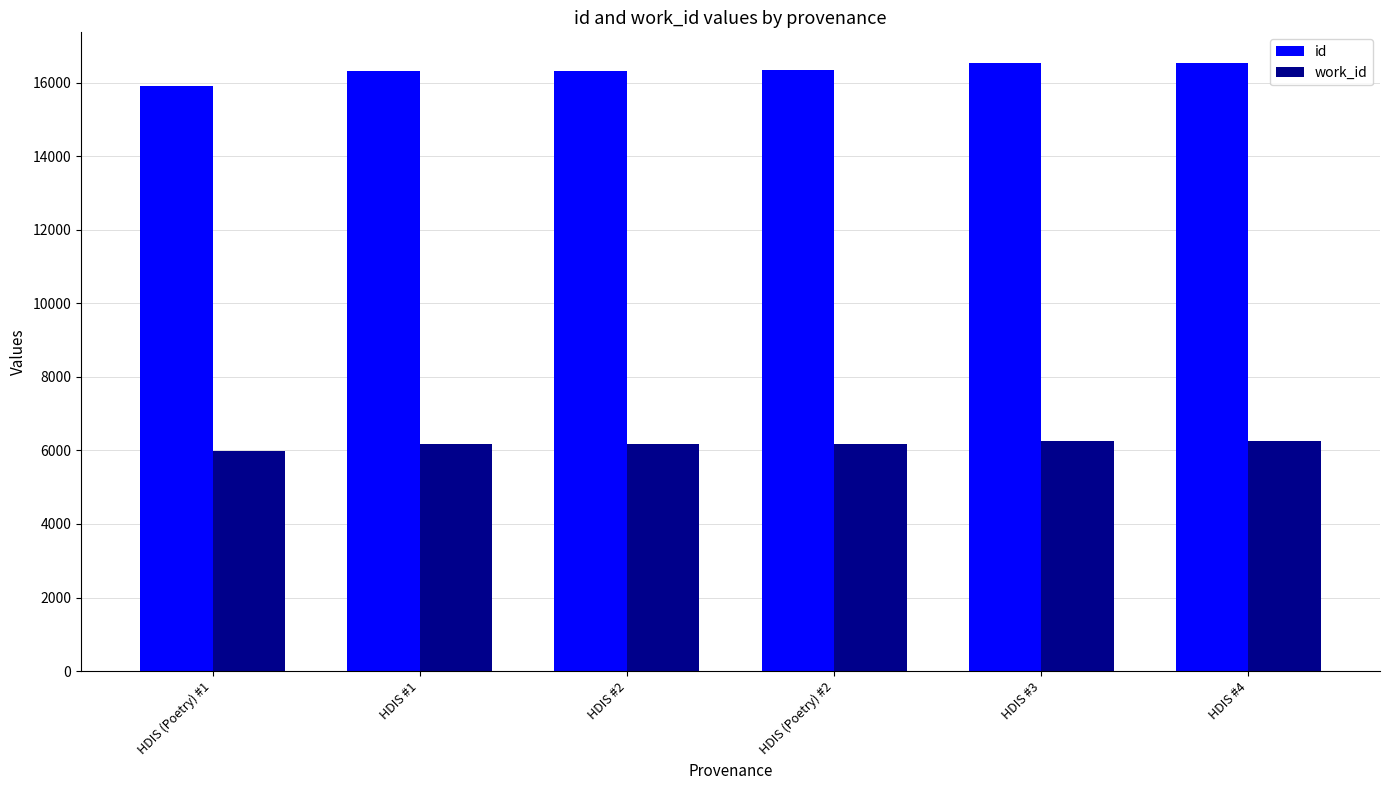

What is the total value across all series at HDIS #2?

22496